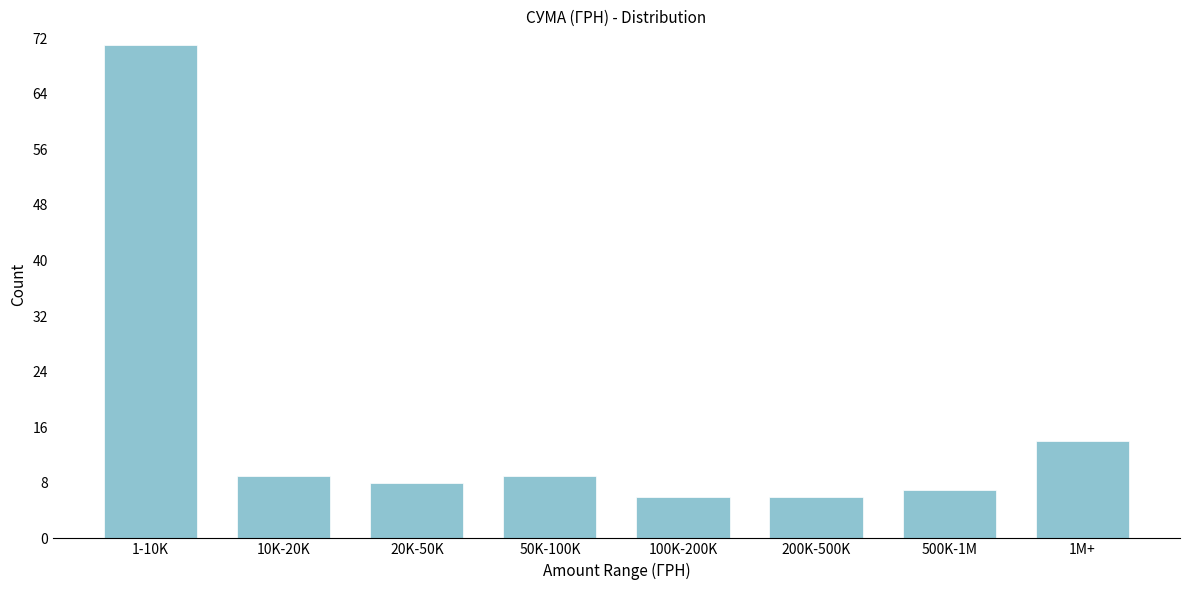

Reading right to left, what are all the values shown in this chart?

14	7	6	6	9	8	9	71